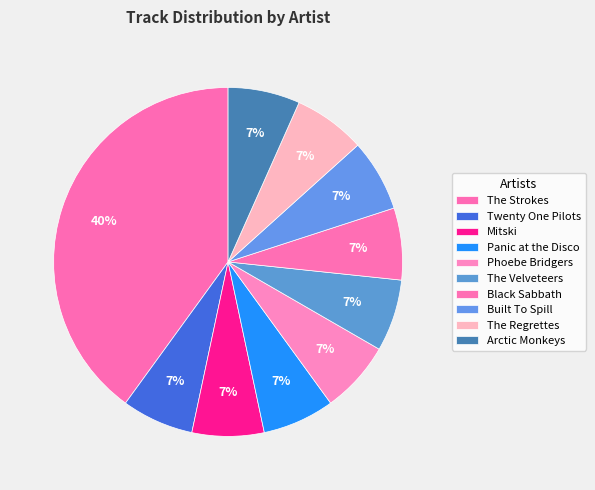

To the nearest percent, what portion does Mitski represent?

7%